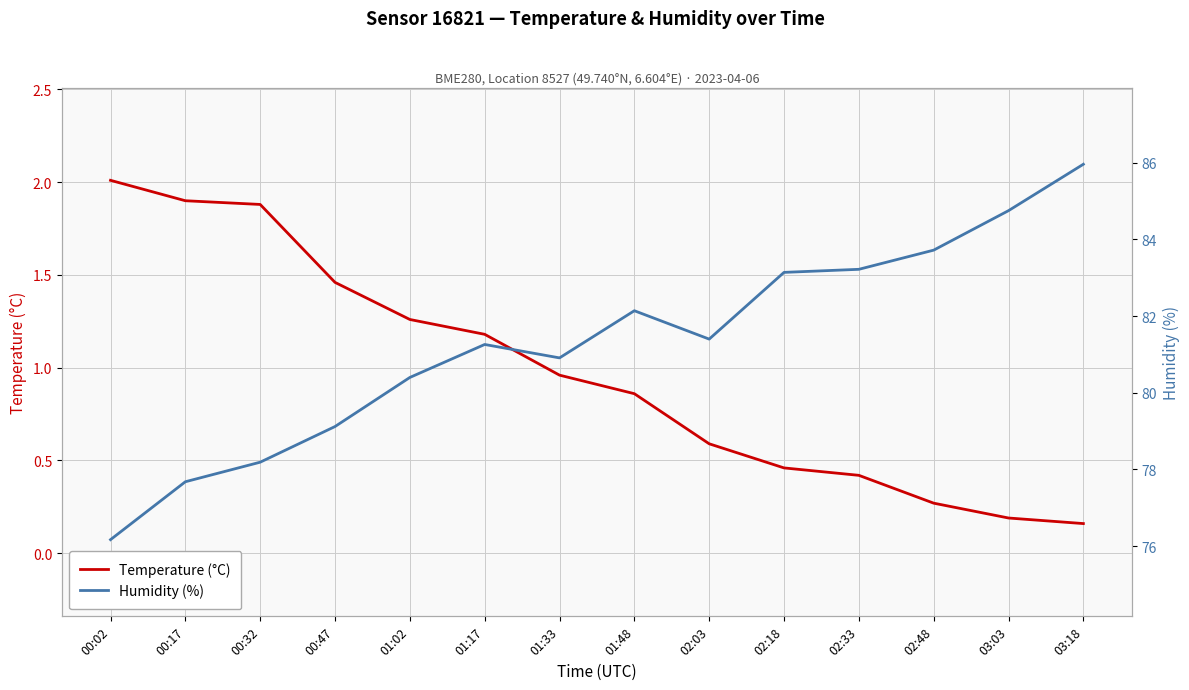

True or false: Temperature (°C) and Humidity (%) intersect in this chart.

False